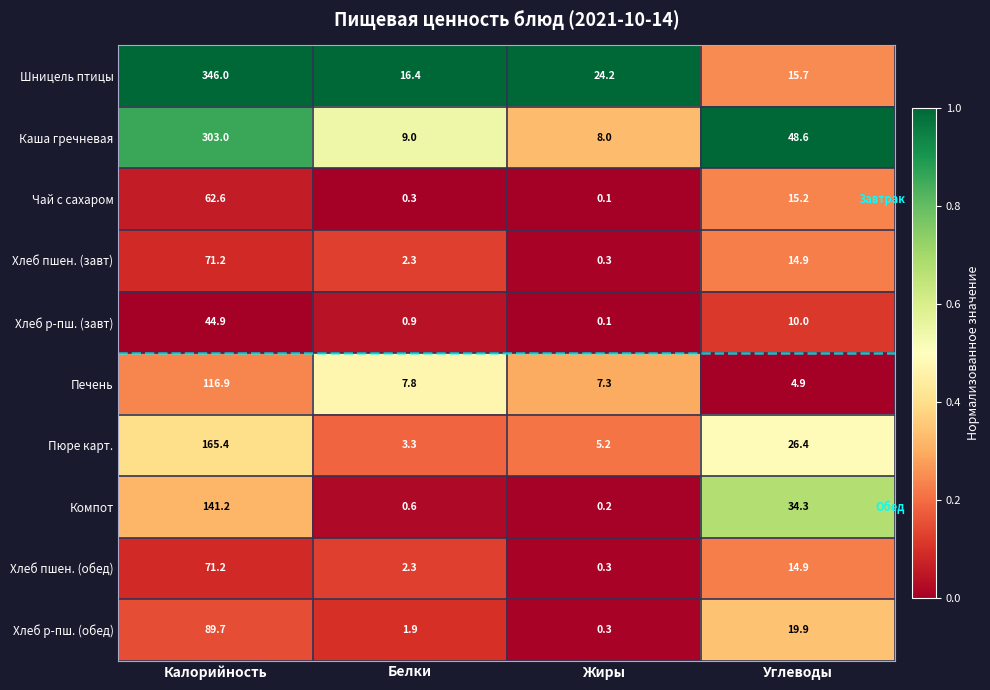

The value of Хлеб р-пш. (обед) at Жиры is 0.3. True or false?

True